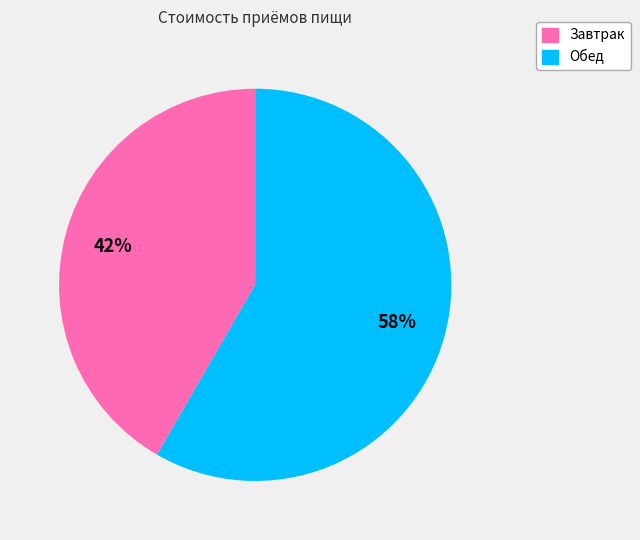

Which category accounts for the majority?

Обед